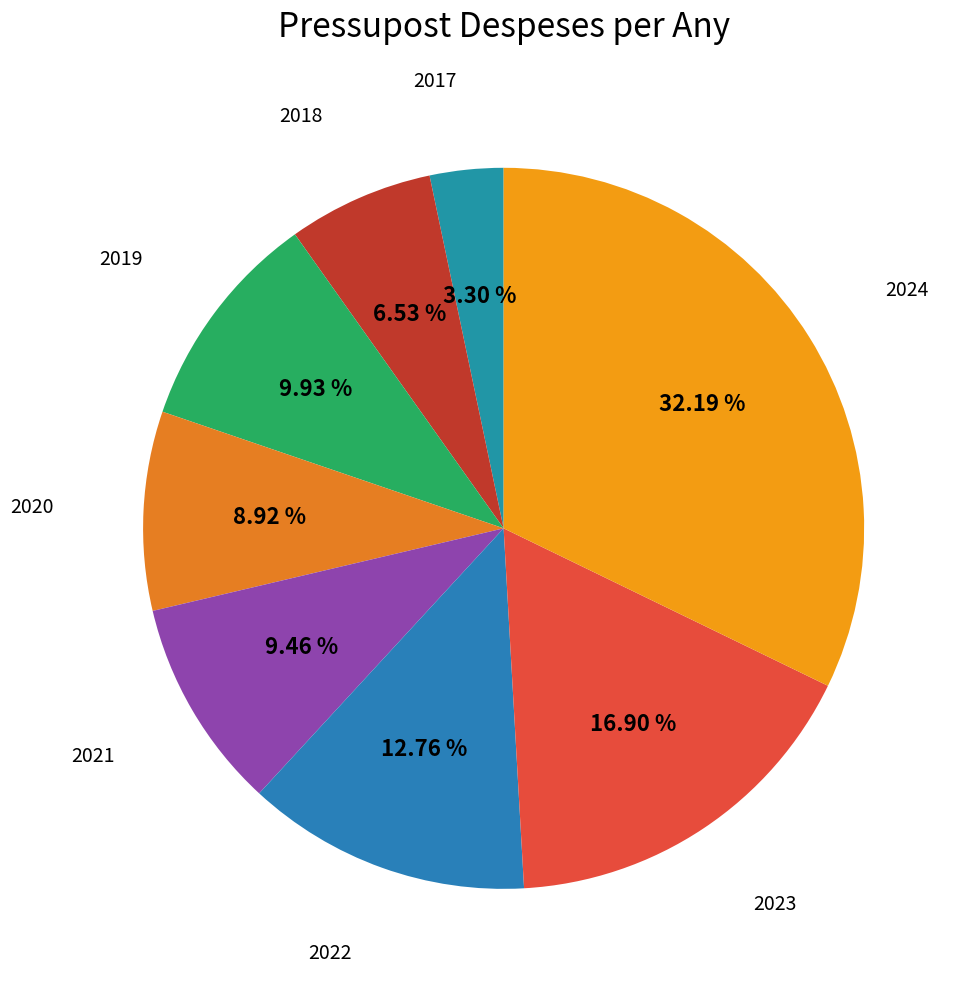

Count the number of slices in the pie.

8